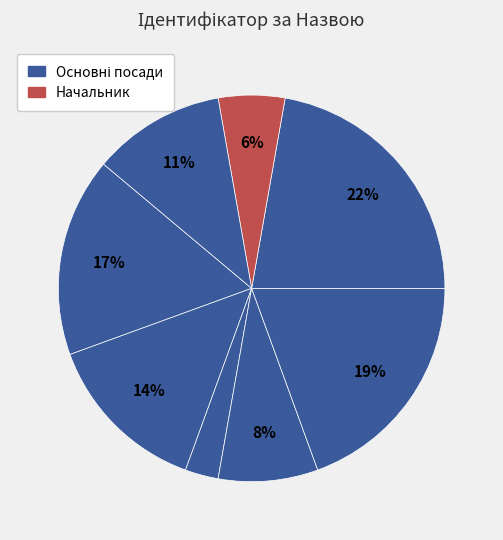

Count the number of slices in the pie.

8